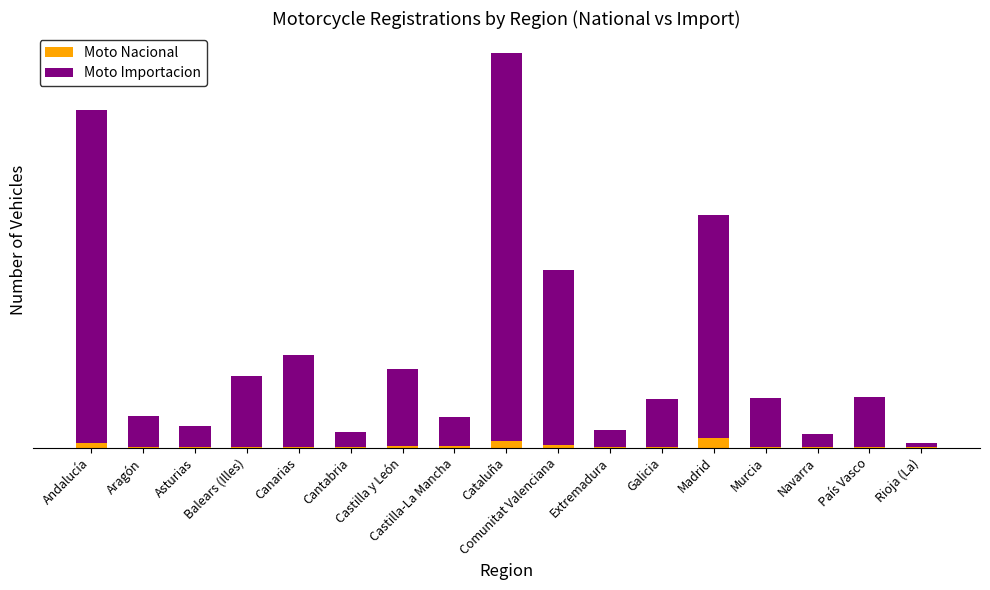

Does the chart contain stacked bars?

Yes